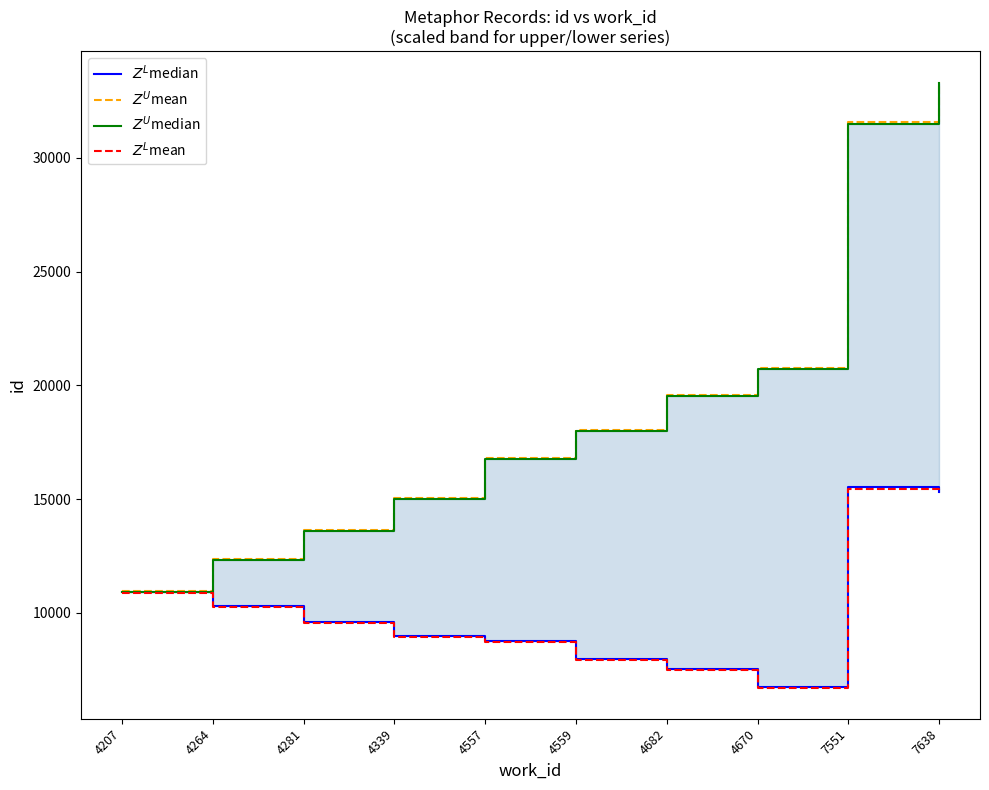

What is the minimum value shown in the chart?

6675